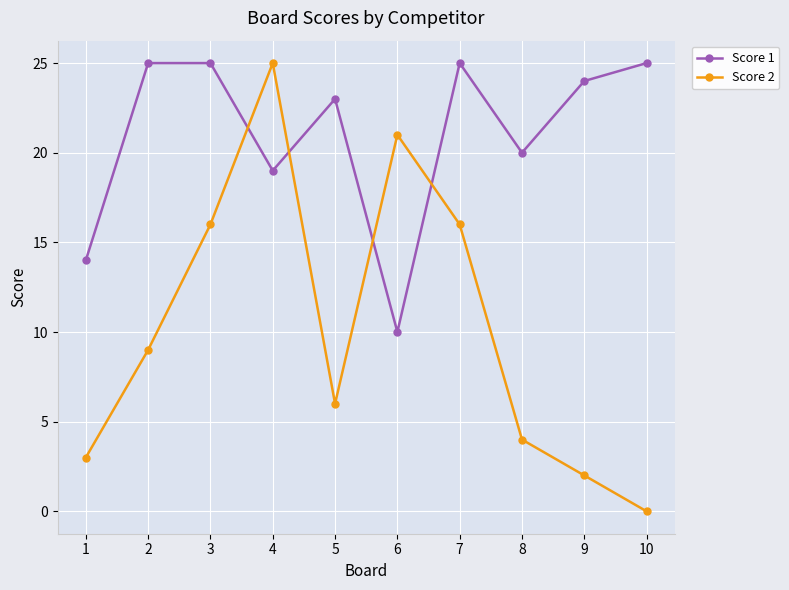

Which category has the lowest value across all series?

10